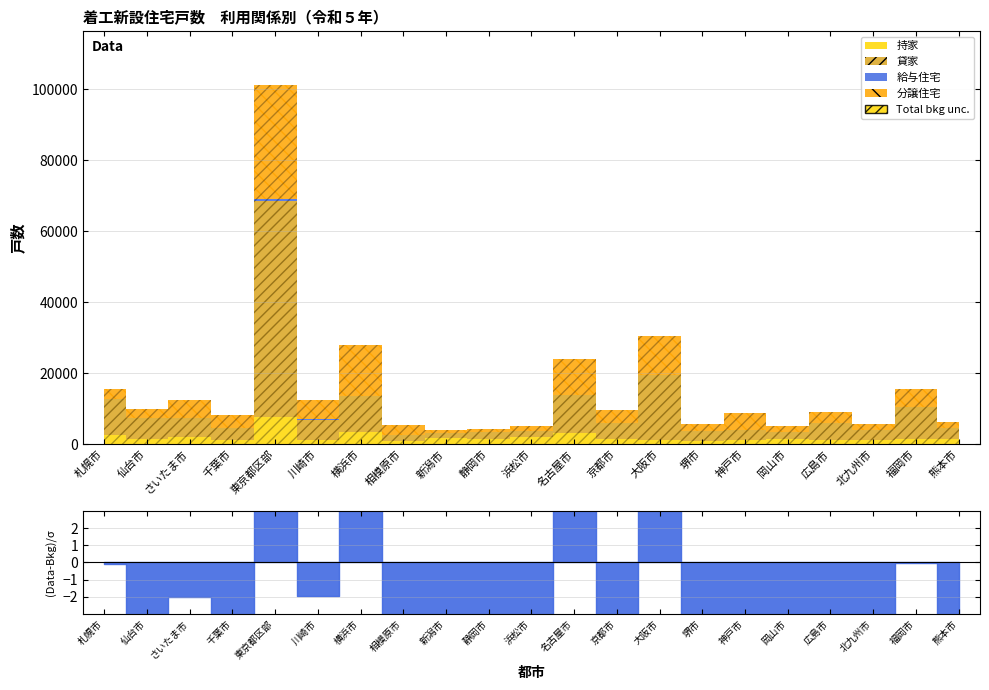

Which series changed the most between 川崎市 and 新潟市?

分譲住宅